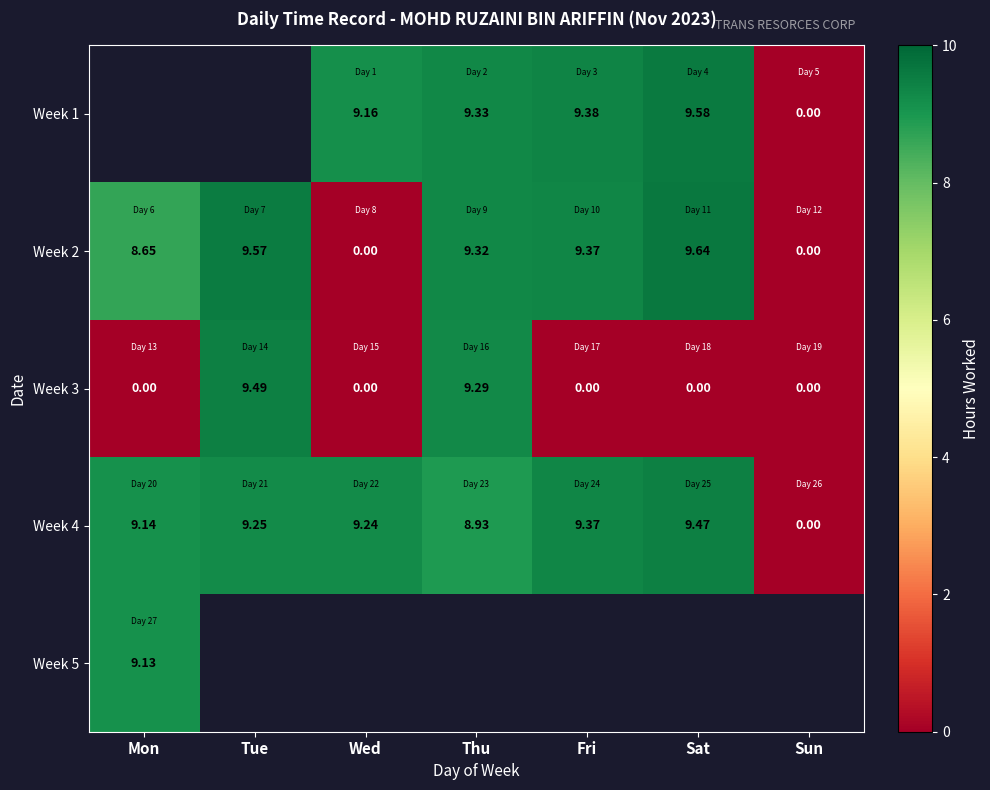

How many values in Week 2 are above zero?

5